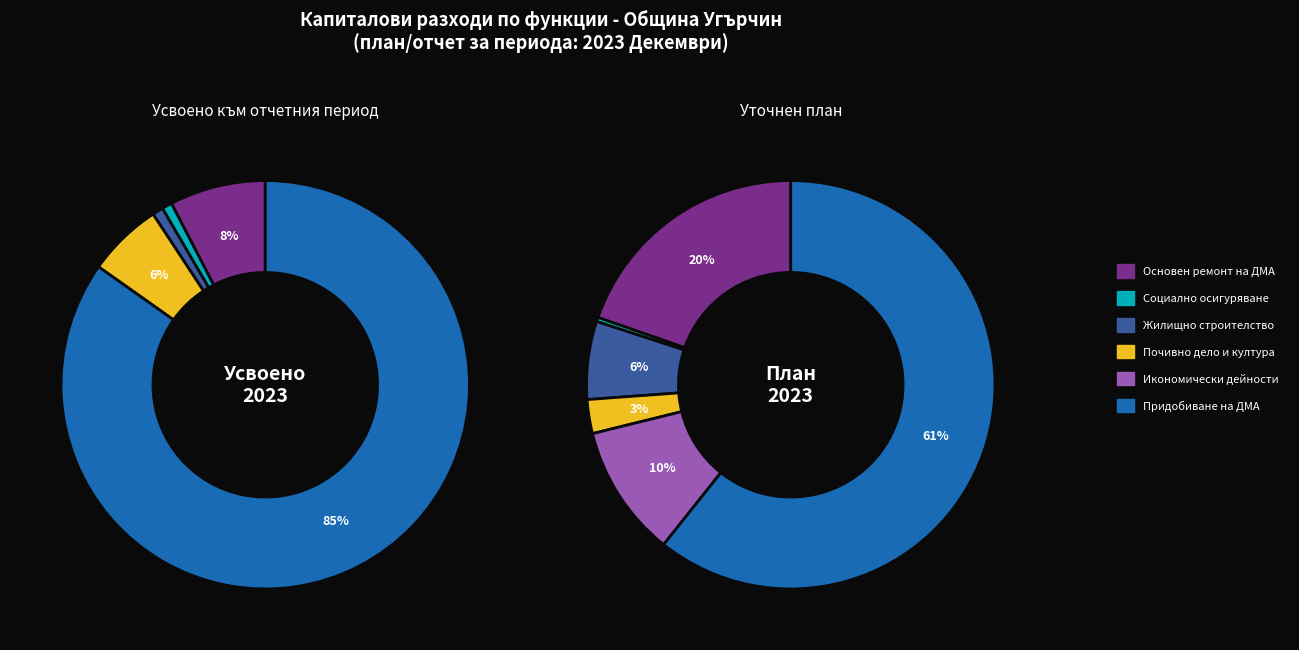

Count the number of slices in the pie.

6